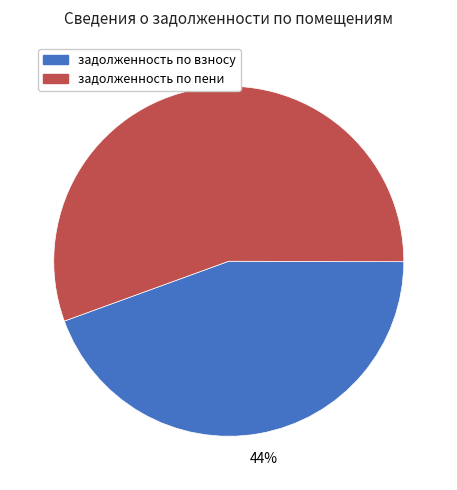

How many segments does this pie chart have?

2